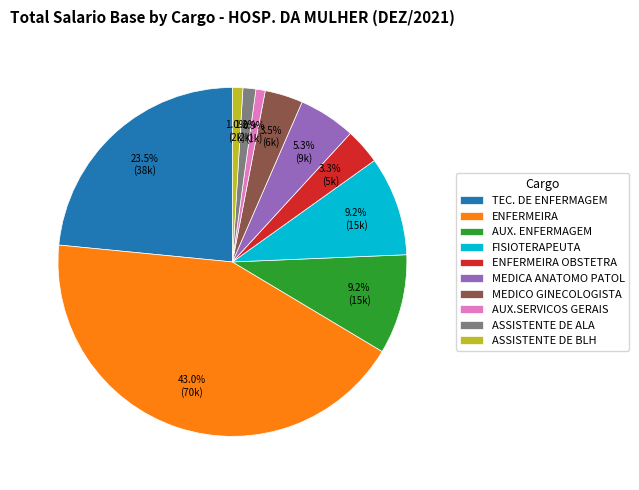

What is the largest slice in the pie chart?

ENFERMEIRA